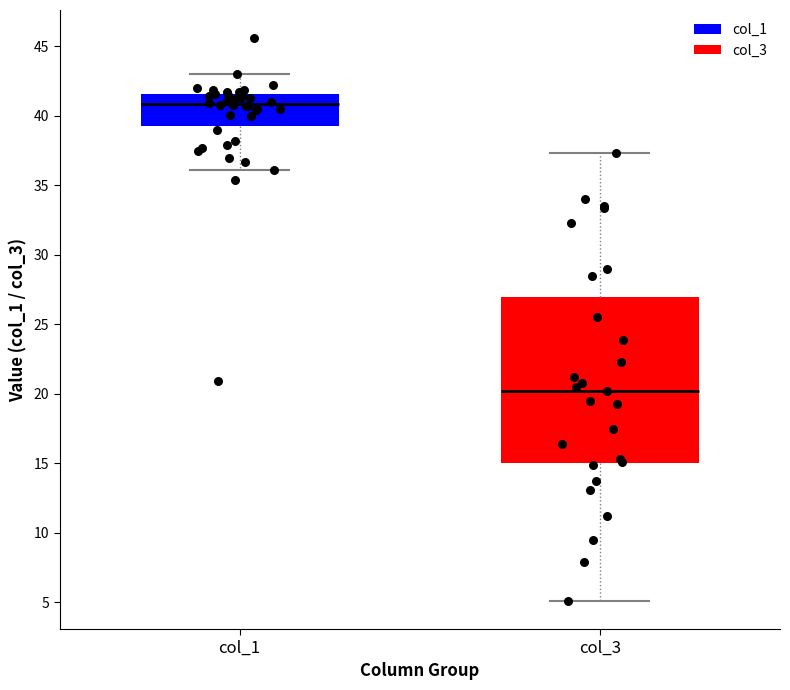

Comparing the boxes themselves (not the whiskers), which one is the tallest?

col_3